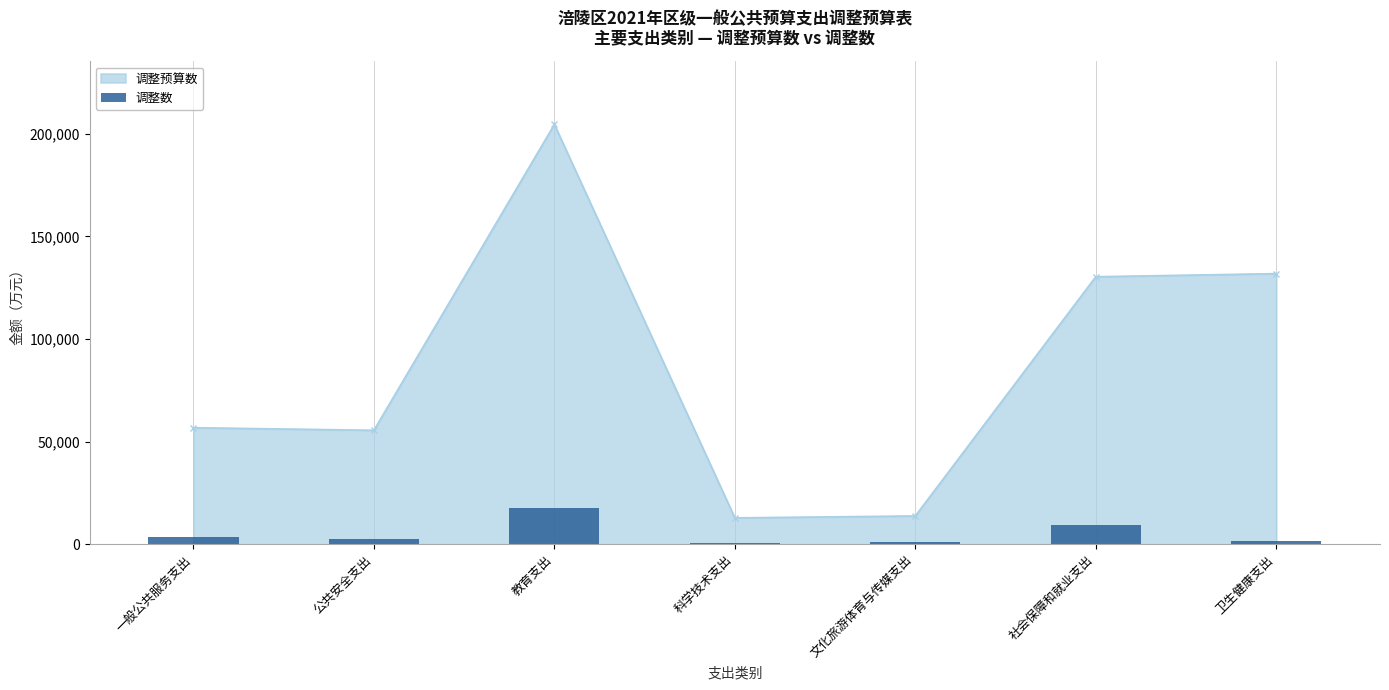

List the labels in order of value, smallest first.

科学技术支出, 文化旅游体育与传媒支出, 卫生健康支出, 公共安全支出, 一般公共服务支出, 社会保障和就业支出, 教育支出